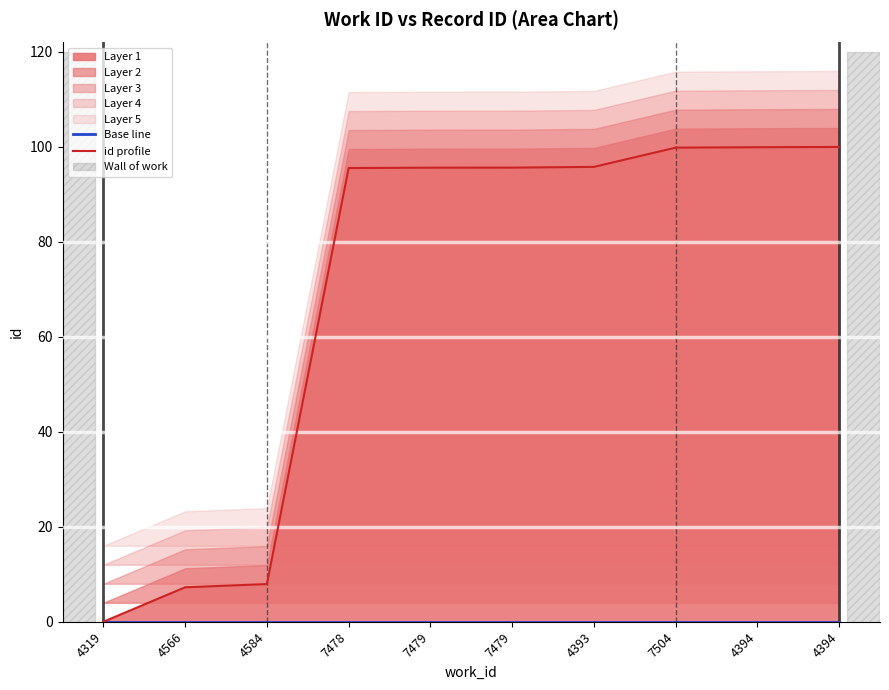

What is the difference between the highest and lowest values at 4393?

95.8